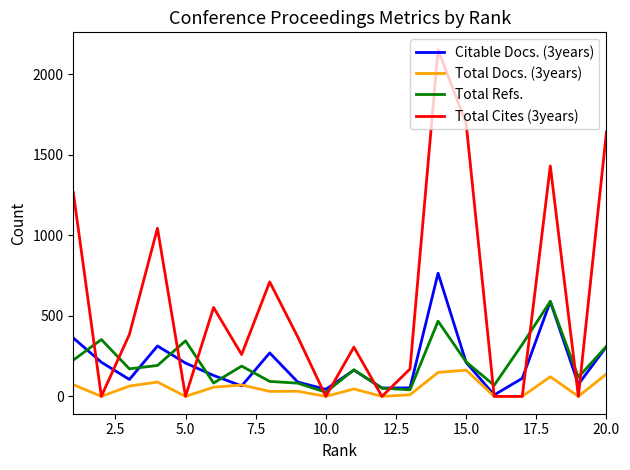

Rank the series by their maximum value, from lowest to highest.

Total Docs. (3years), Total Refs., Citable Docs. (3years), Total Cites (3years)